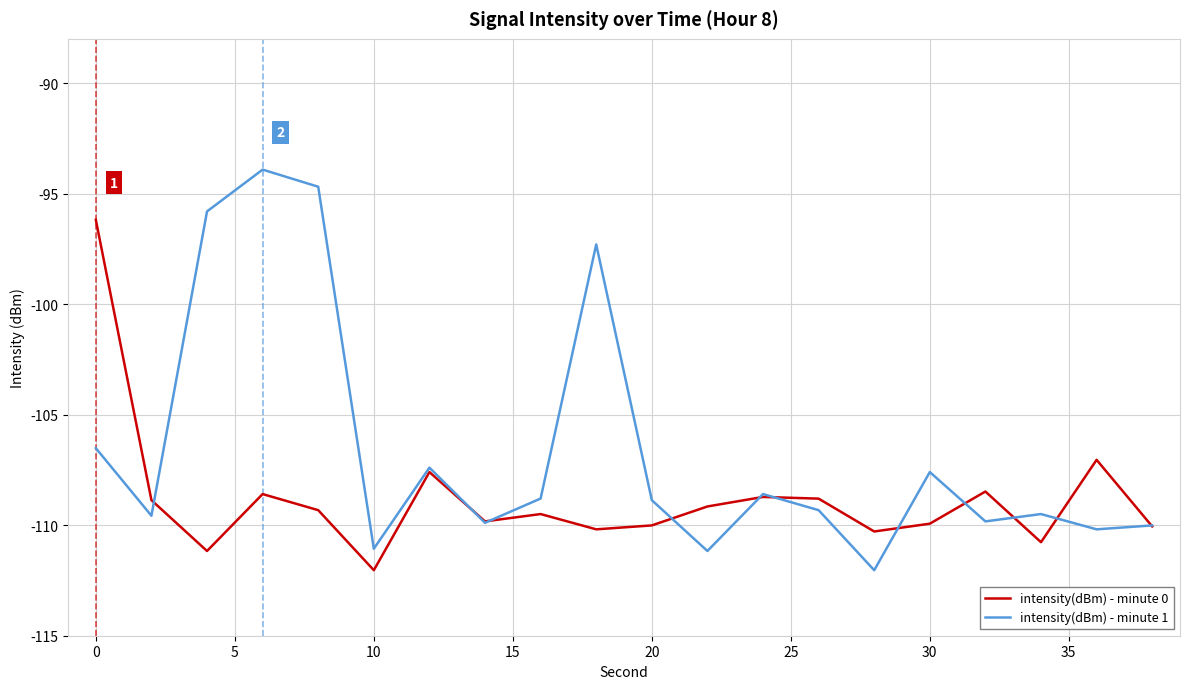

Which series has the widest spread of values?

intensity(dBm) - minute 1